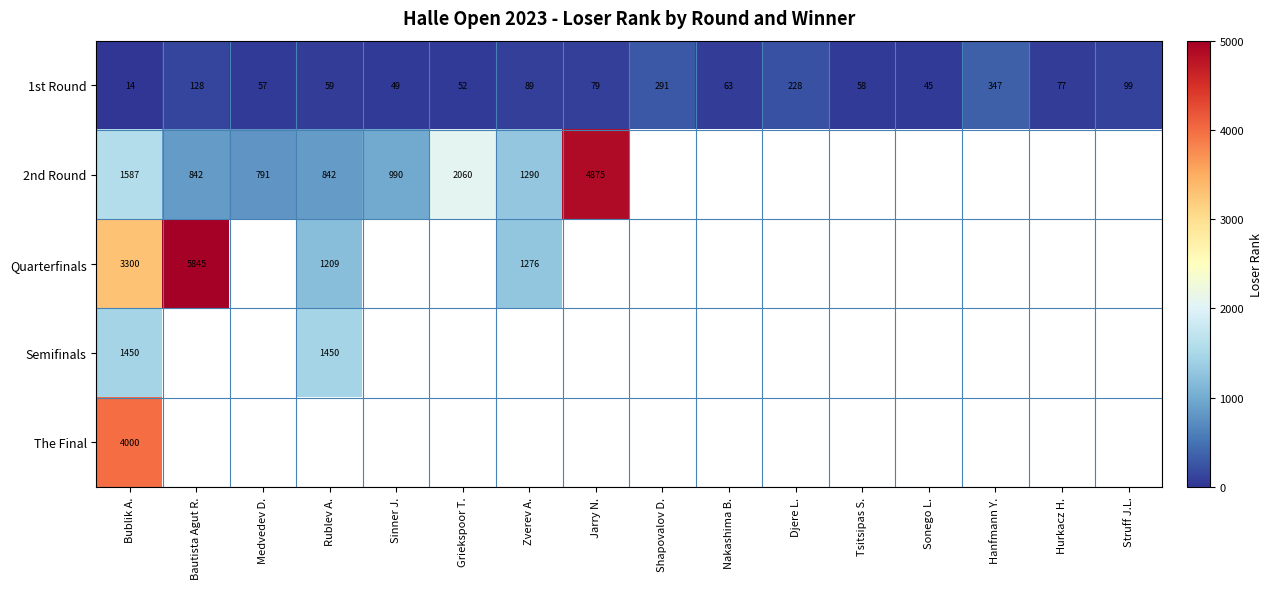

At how many categories does at least one series exceed 244?

10